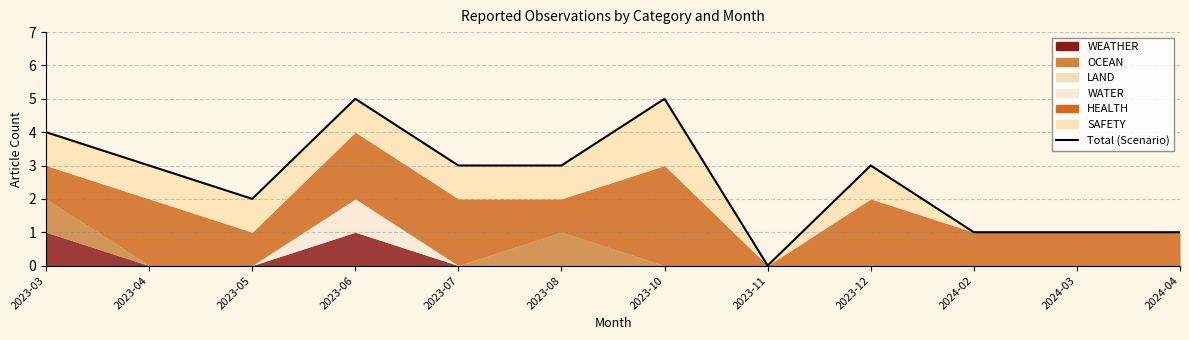

Read the value at 2023-04.

3